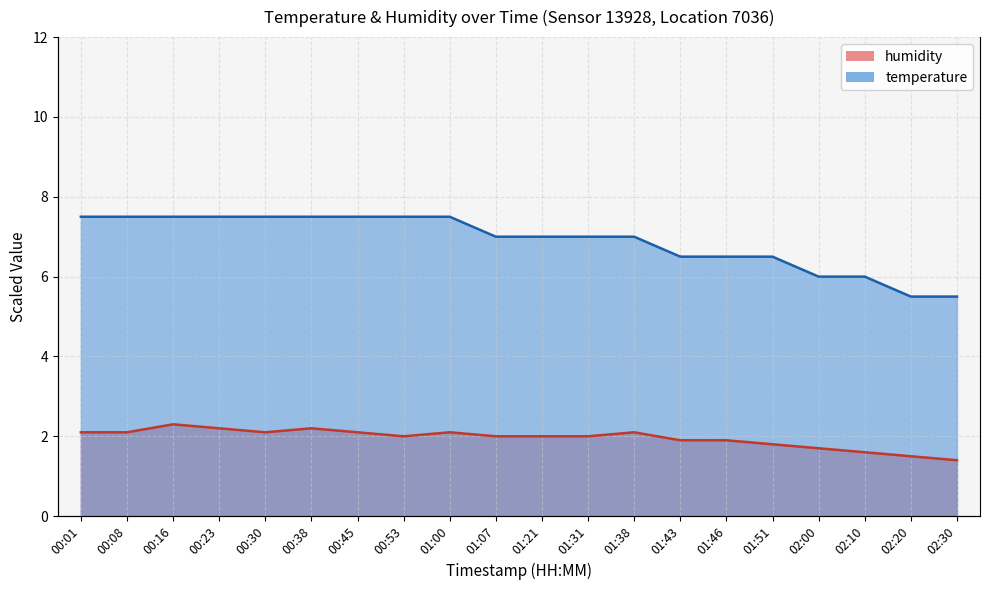

At which category does humidity reach its first local valley?

00:30